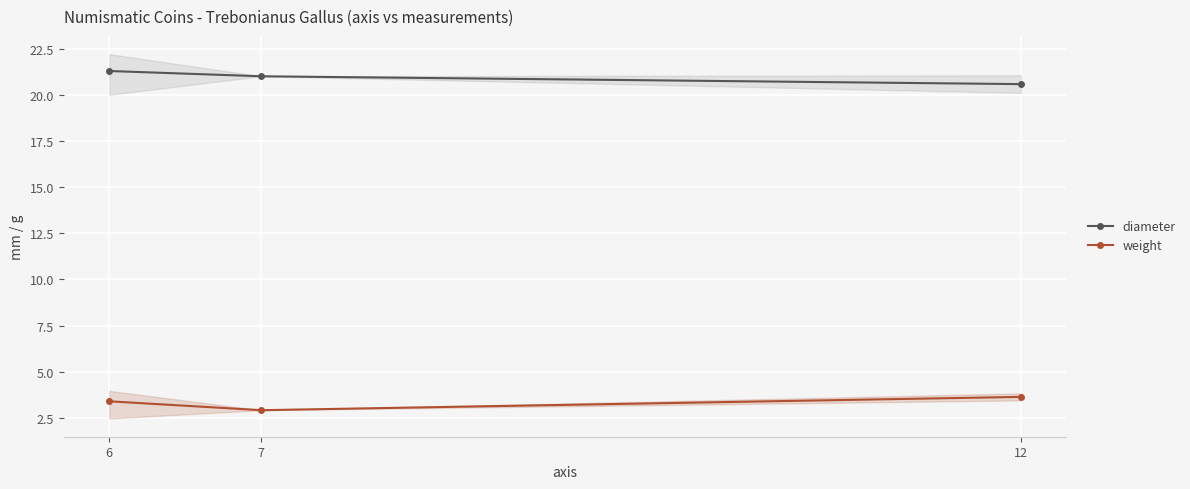

The diameter series shows 30.3 at 7. True or false?

False